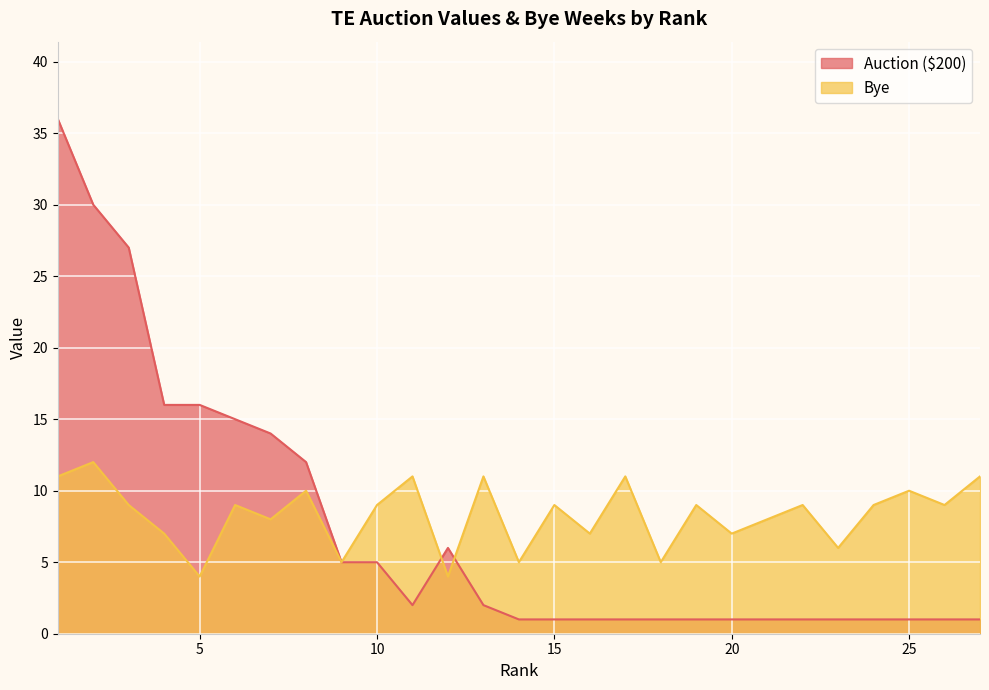

What is the spread (max minus min) of values at 2?

18